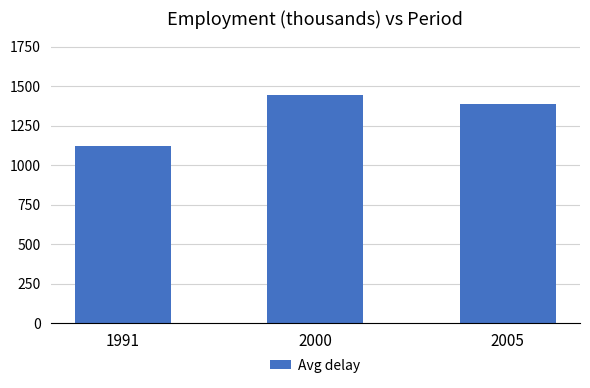

How many bars are there in total?

3